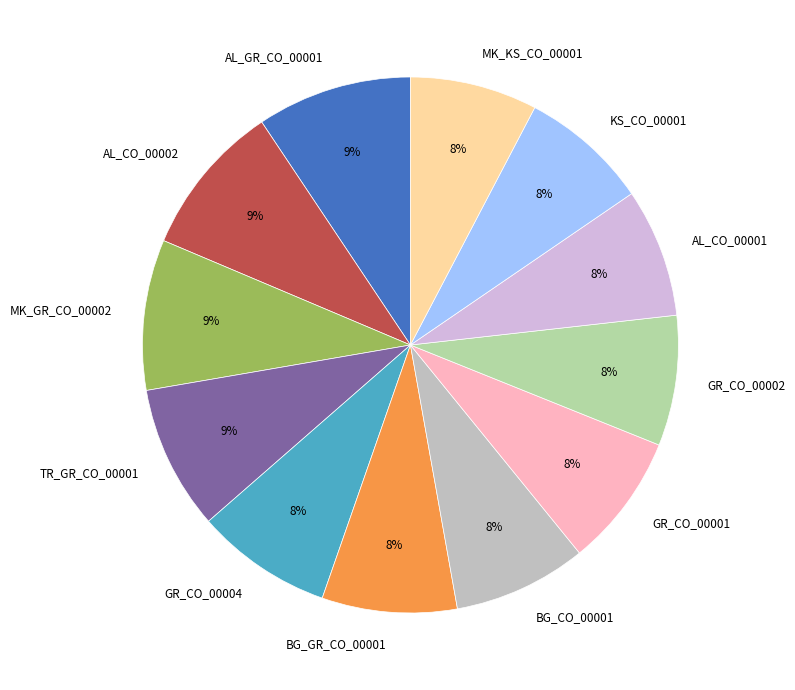

Does any single category account for the majority?

No